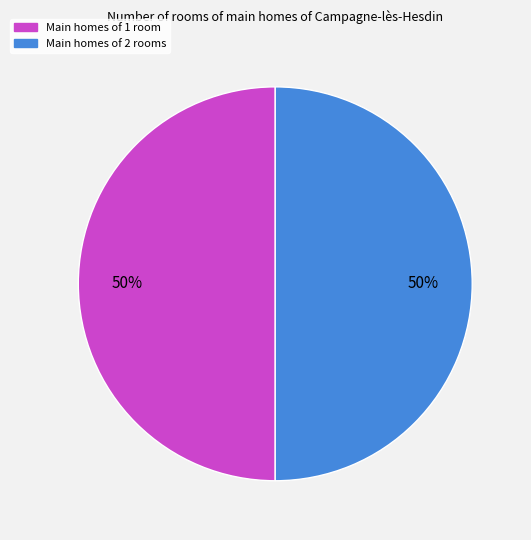

Approximately how many times larger is the value at Main homes of 2 rooms compared to Main homes of 1 room?

1.0